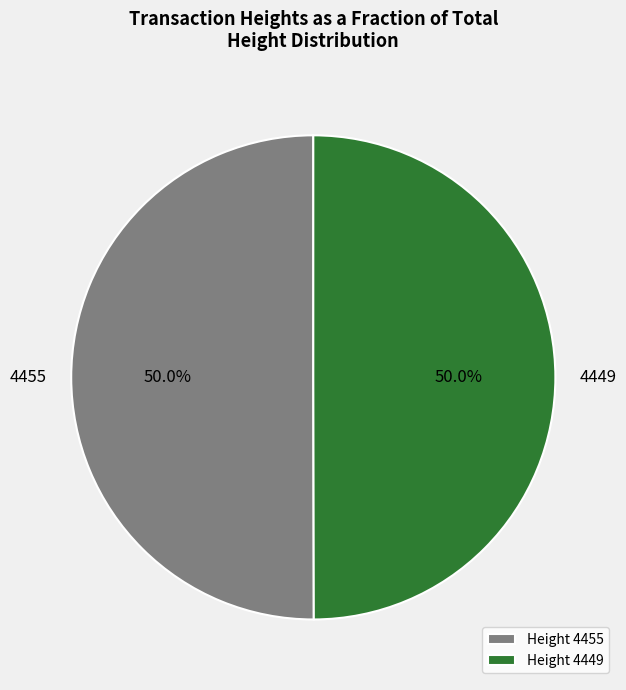

Rank the categories by value from highest to lowest.

4455, 4449